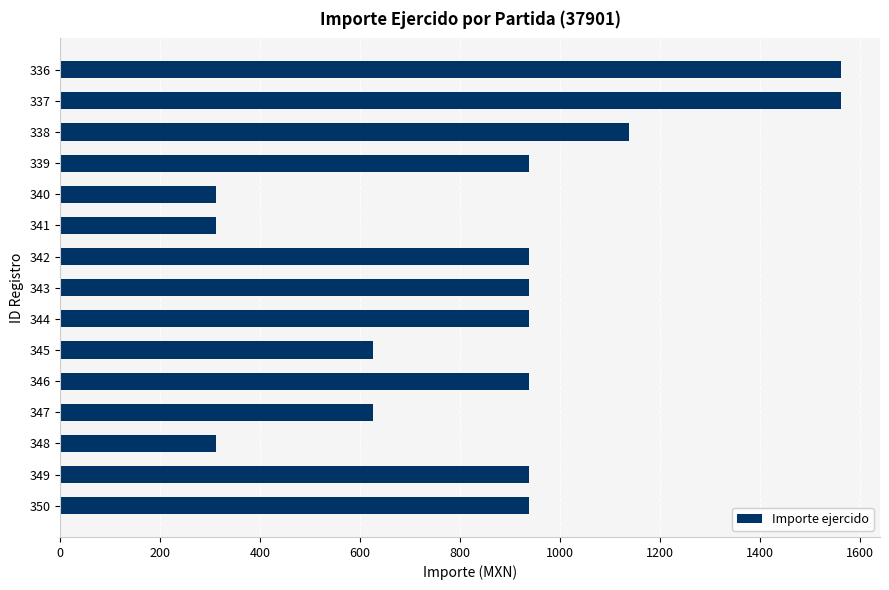

What is the change in value from 345 to 346?

+312.5